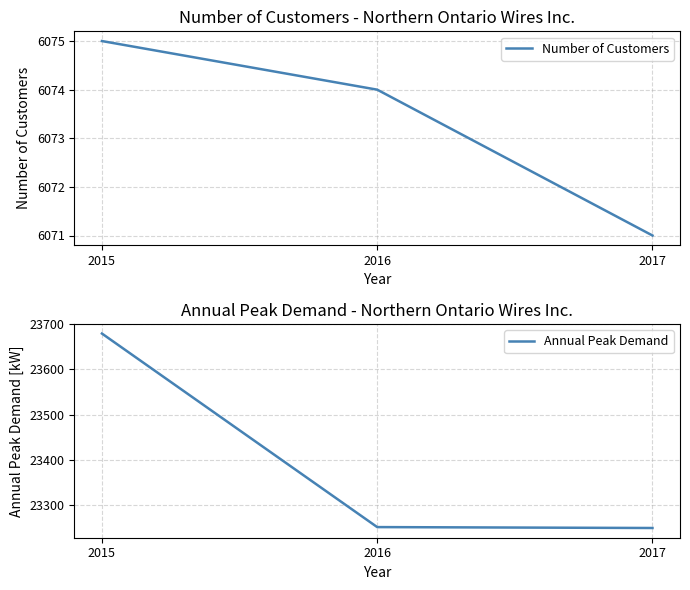

What is the average value of the Annual Peak Demand series?

23394